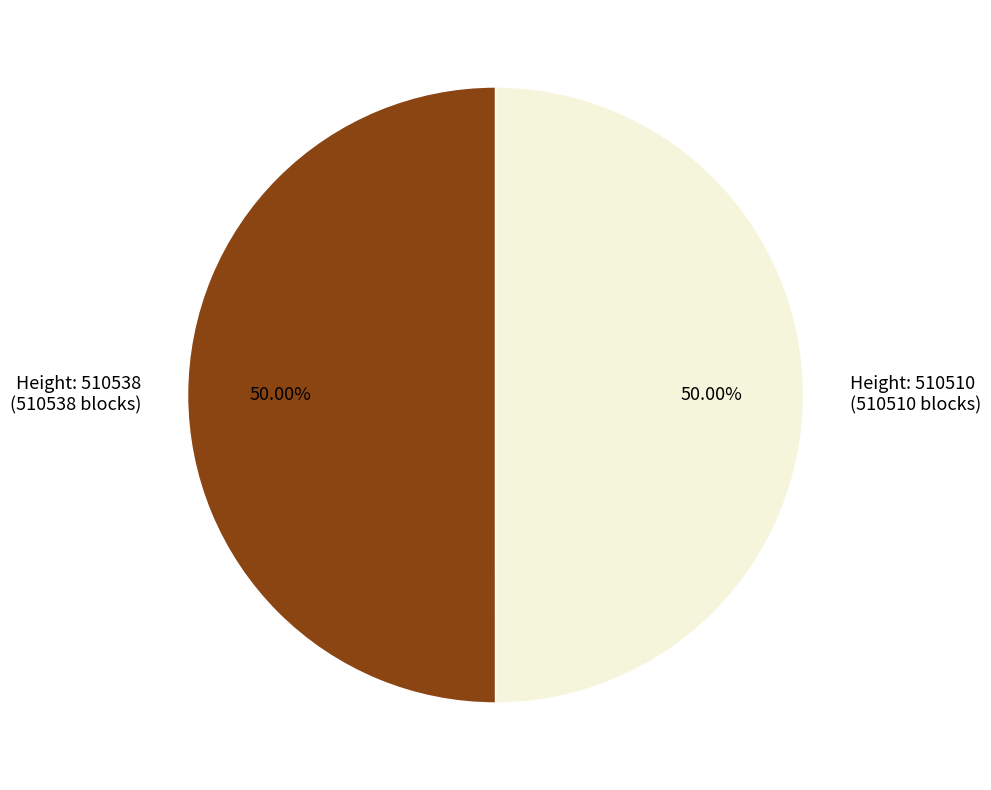

Combined, do Height: 510510 (510510 blocks) and Height: 510538 (510538 blocks) account for over 50%?

Yes